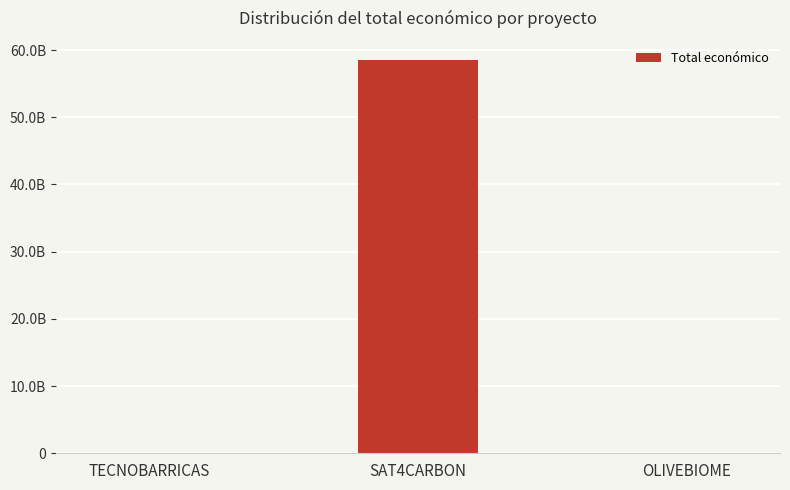

What is the label of the 3rd bar from the left?

OLIVEBIOME